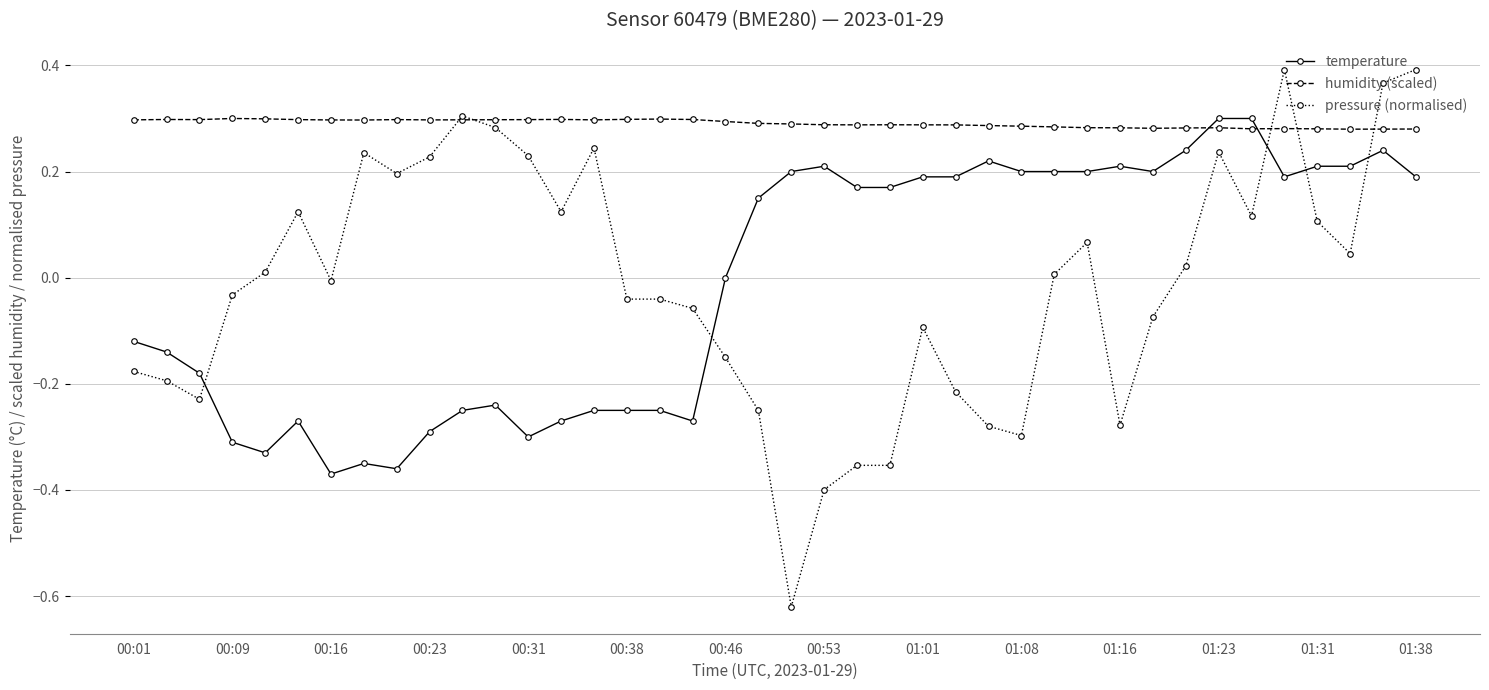

Which series has the largest range (max minus min)?

pressure (normalised)